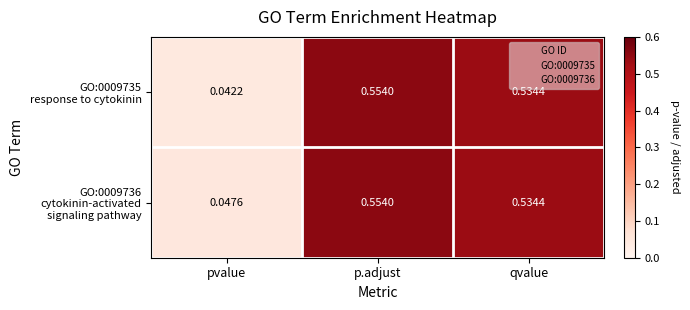

At which category does the chart reach its minimum across all series?

pvalue